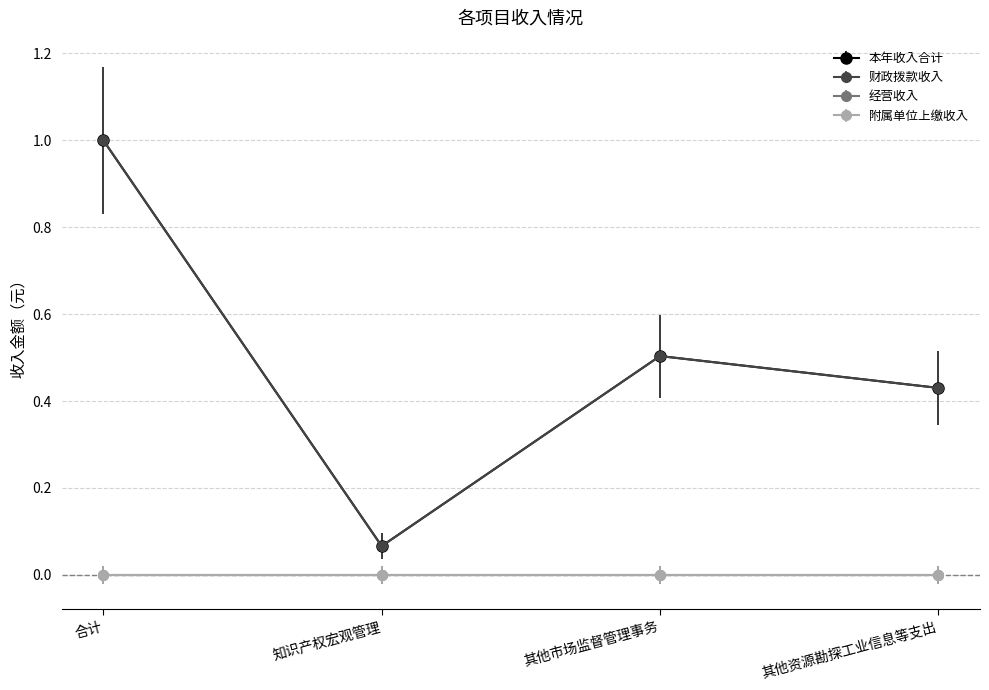

Is this an area chart (filled region under the line)?

No